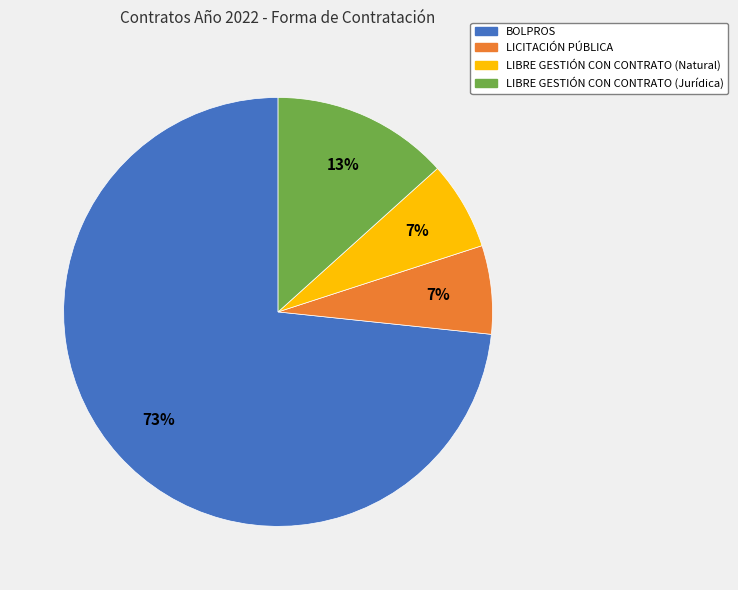

To the nearest percent, what percentage of the pie is BOLPROS?

73%